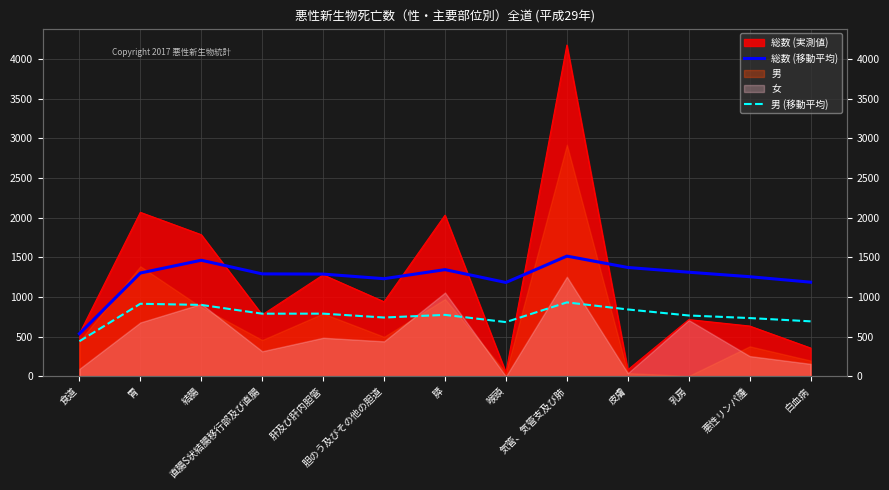

What position from the left is 結腸?

3